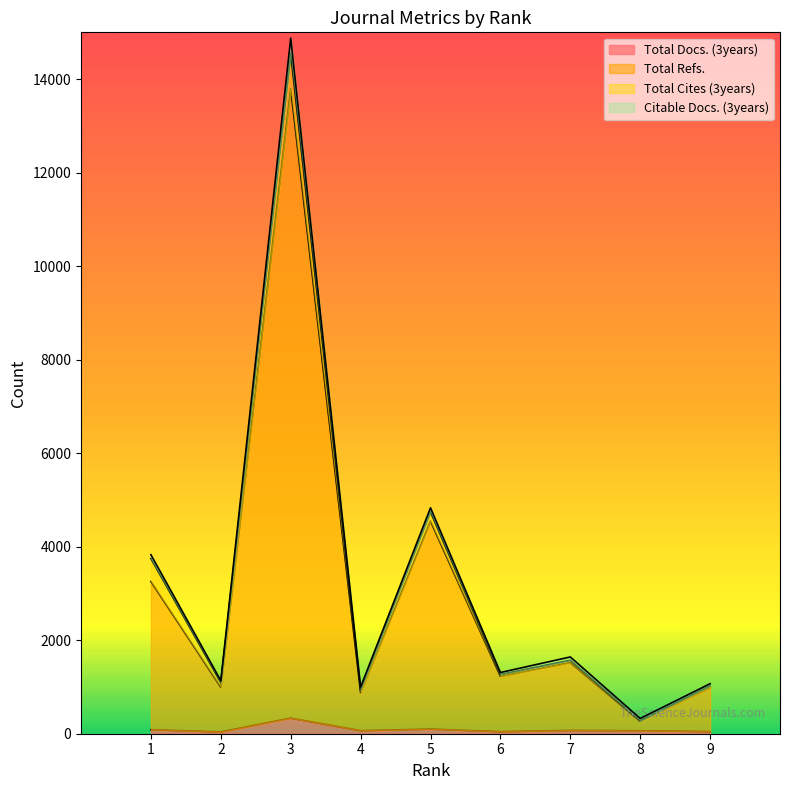

The Citable Docs. (3years) series shows 3828 at 1. True or false?

True